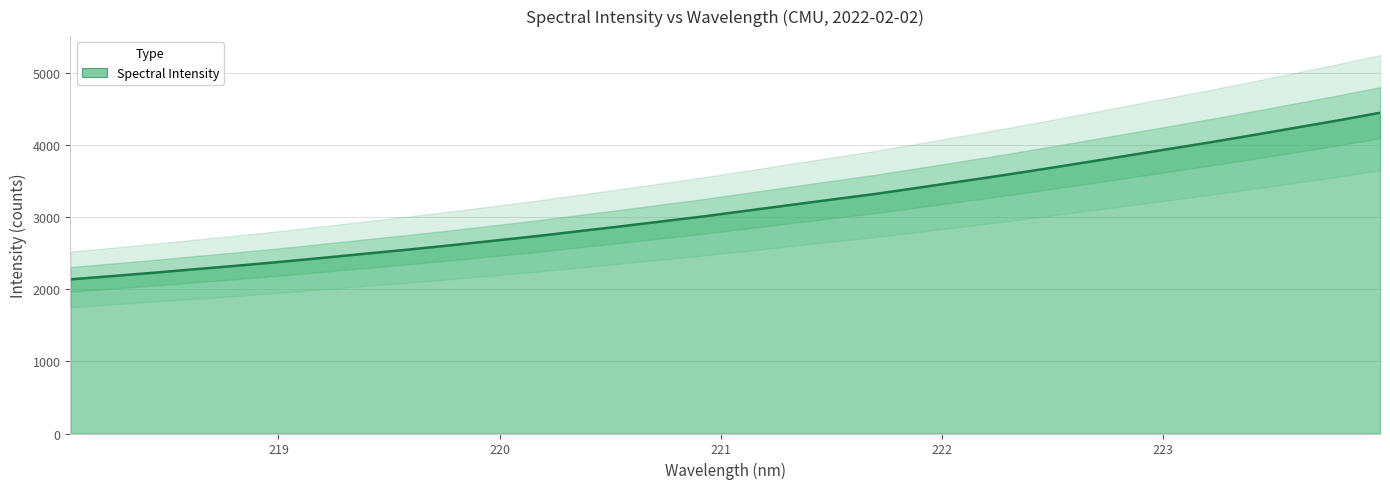

How many lines are shown in the chart?

1